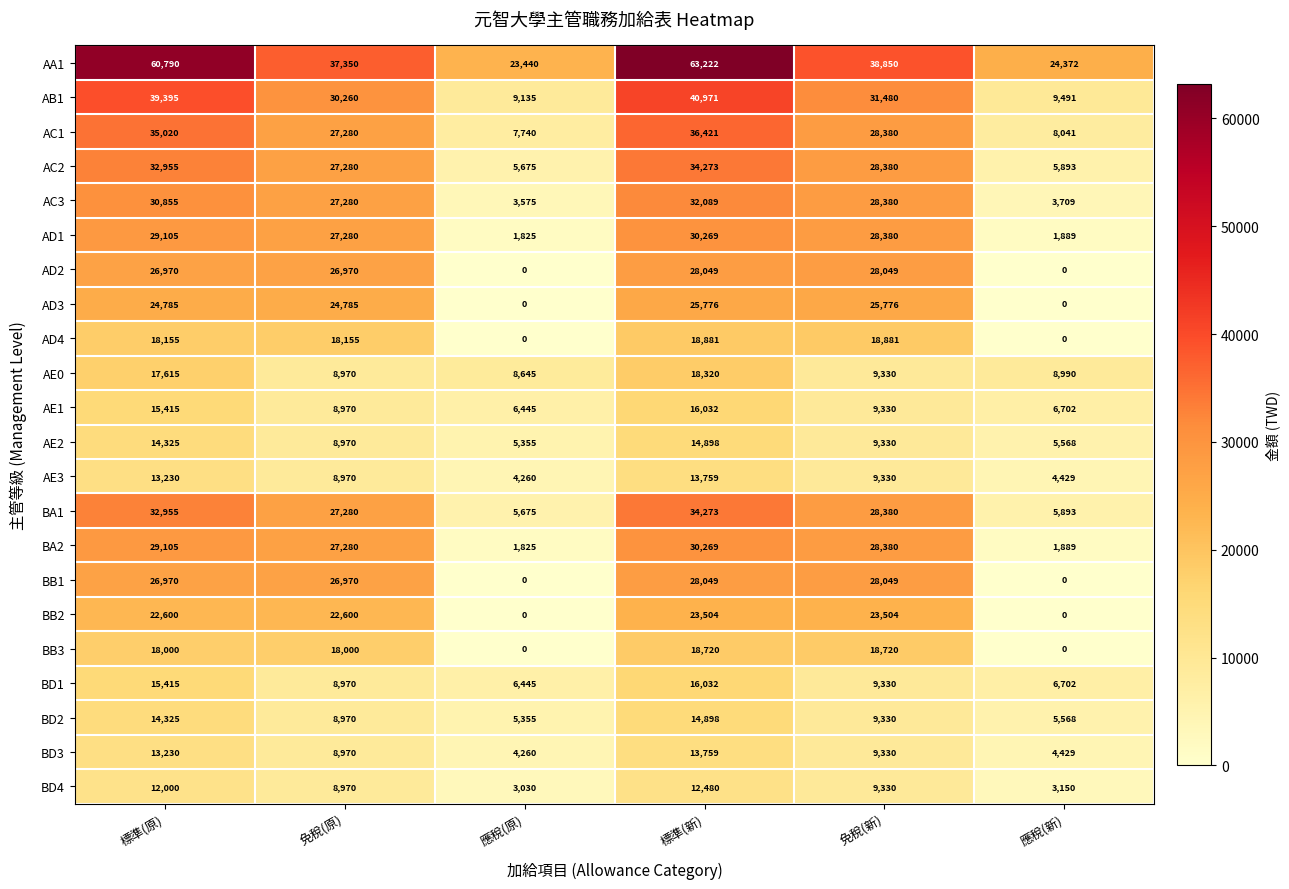

What is the difference between the AE0 values at 應稅(新) and 標準(原)?

8625